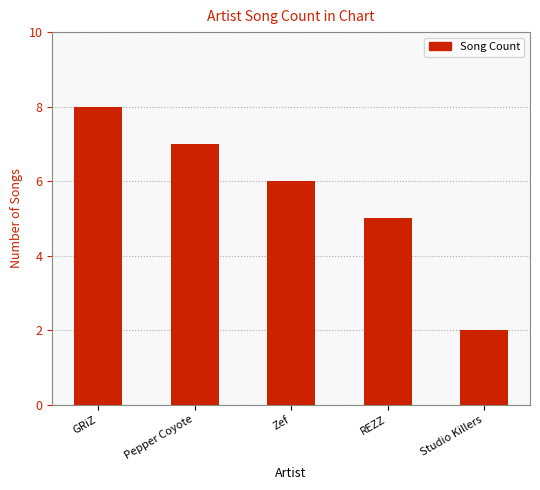

Rank the categories by value from highest to lowest.

GRiZ, Pepper Coyote, Zef, REZZ, Studio Killers